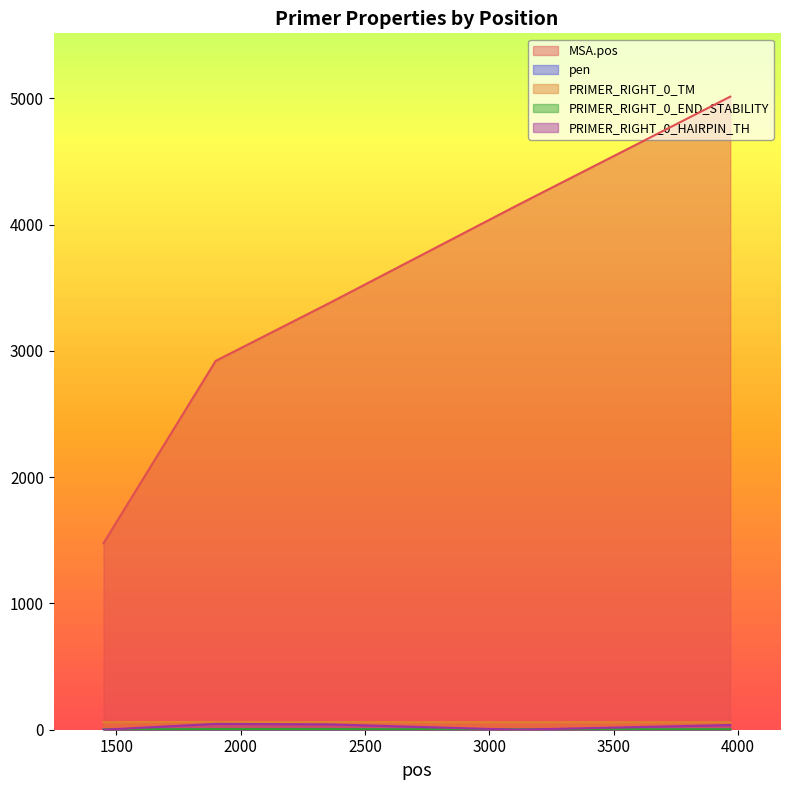

Which series has the largest total across all categories?

MSA.pos